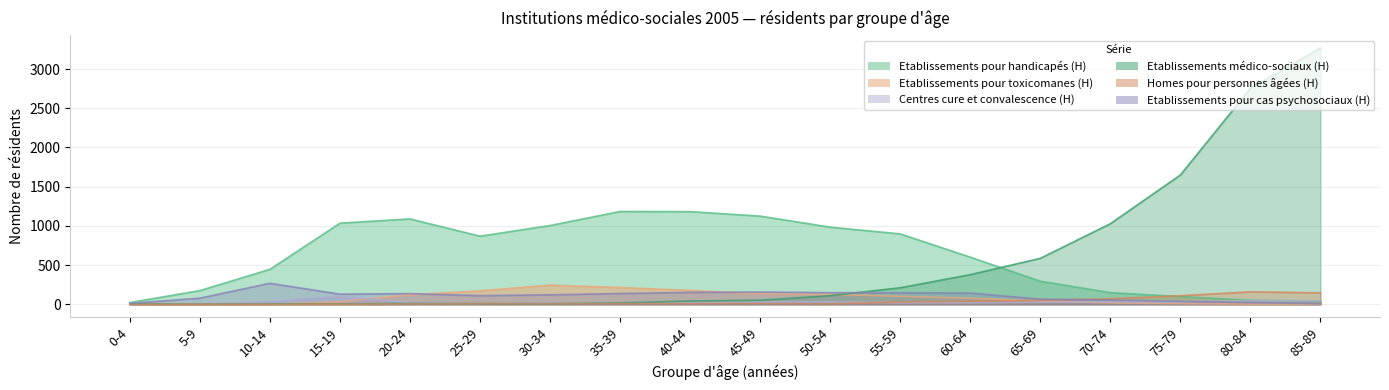

What is the average value of the Centres cure et convalescence (H) series?

29